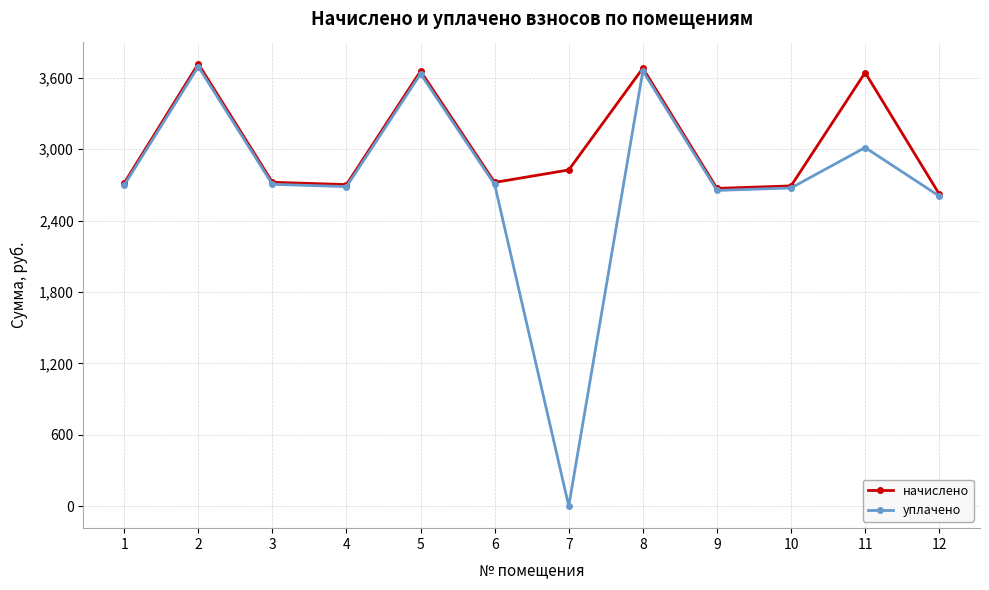

At which category does the chart reach its minimum across all series?

7